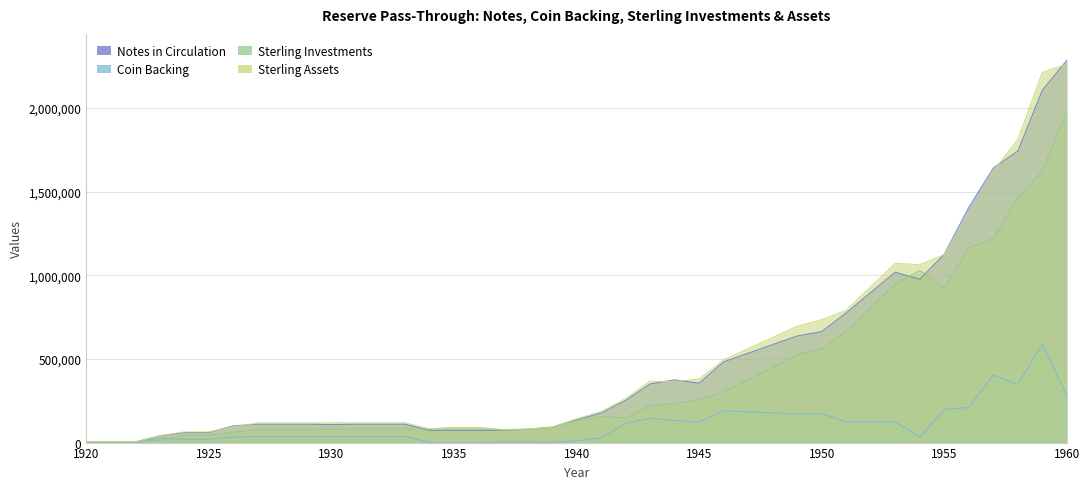

Does the chart display data point markers on the line(s)?

No